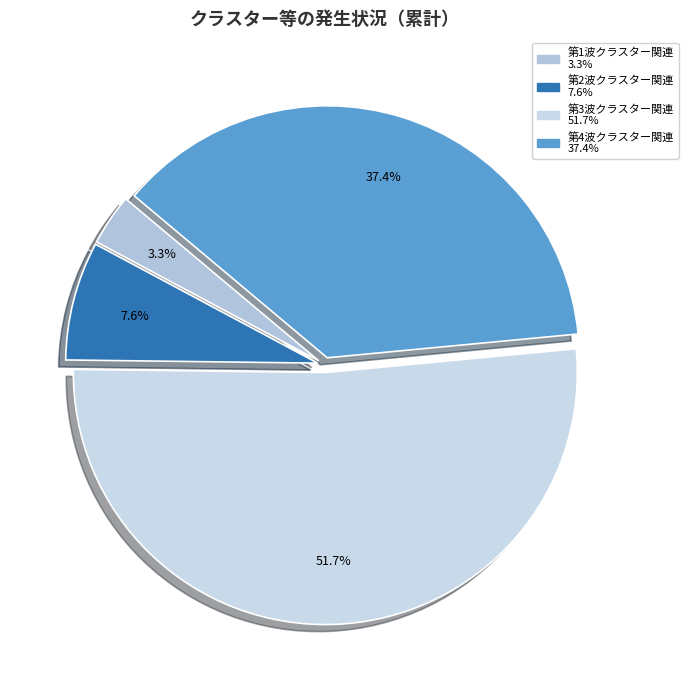

Rank the categories by value from lowest to highest.

第1波クラスター関連, 第2波クラスター関連, 第4波クラスター関連, 第3波クラスター関連